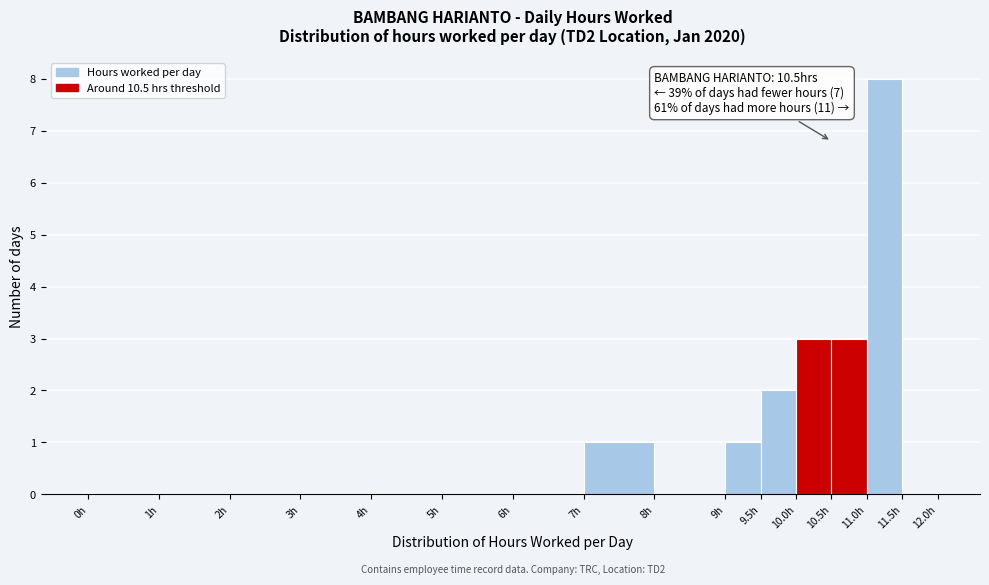

Which range on the x-axis has the tallest bar?

11.0 to 11.5